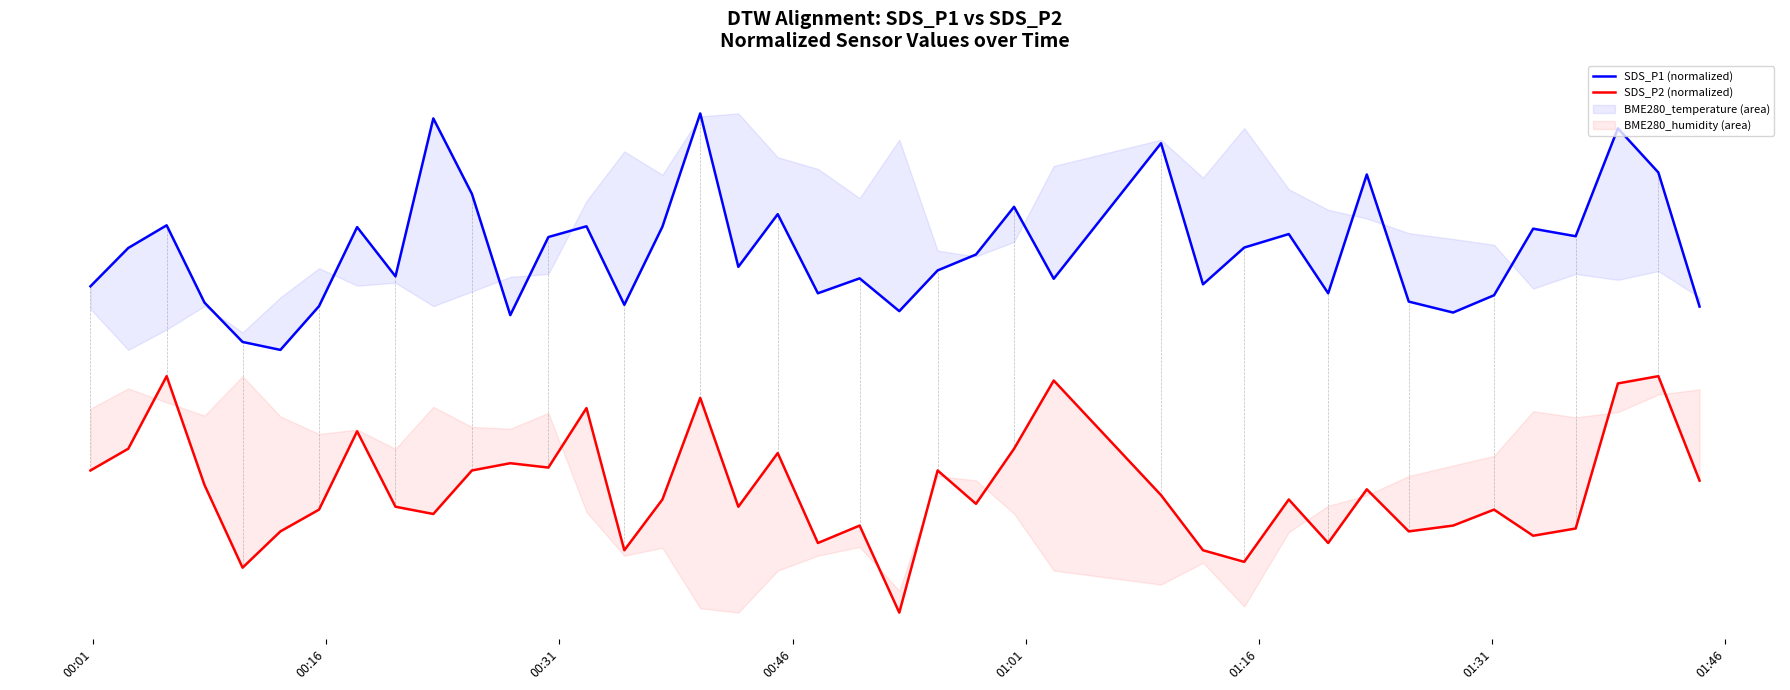

True or false: SDS_P2 (normalized) and SDS_P1 (normalized) intersect in this chart.

False